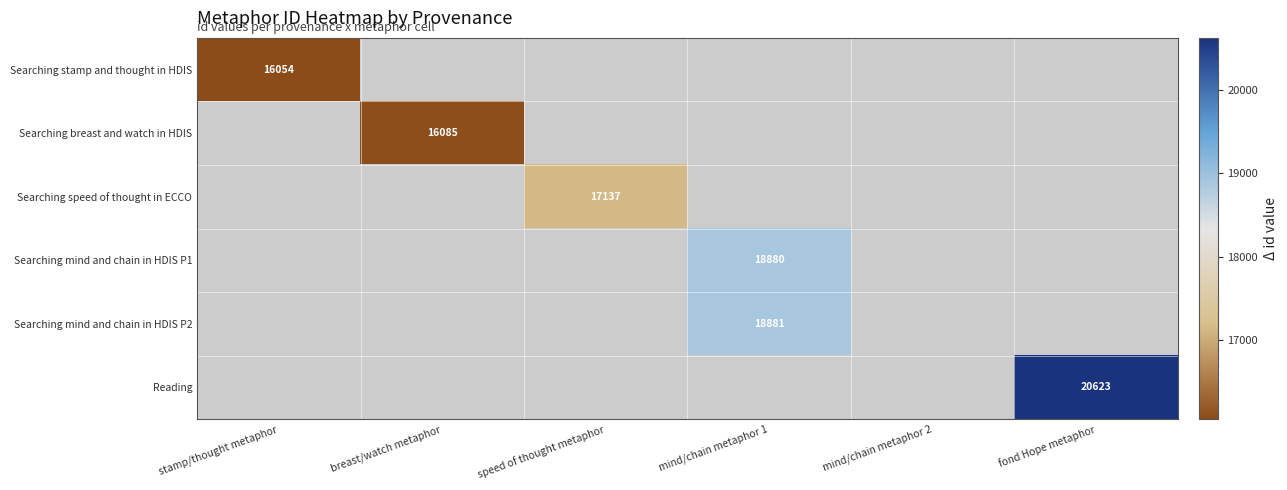

What is the maximum value shown in the chart?

20623.0